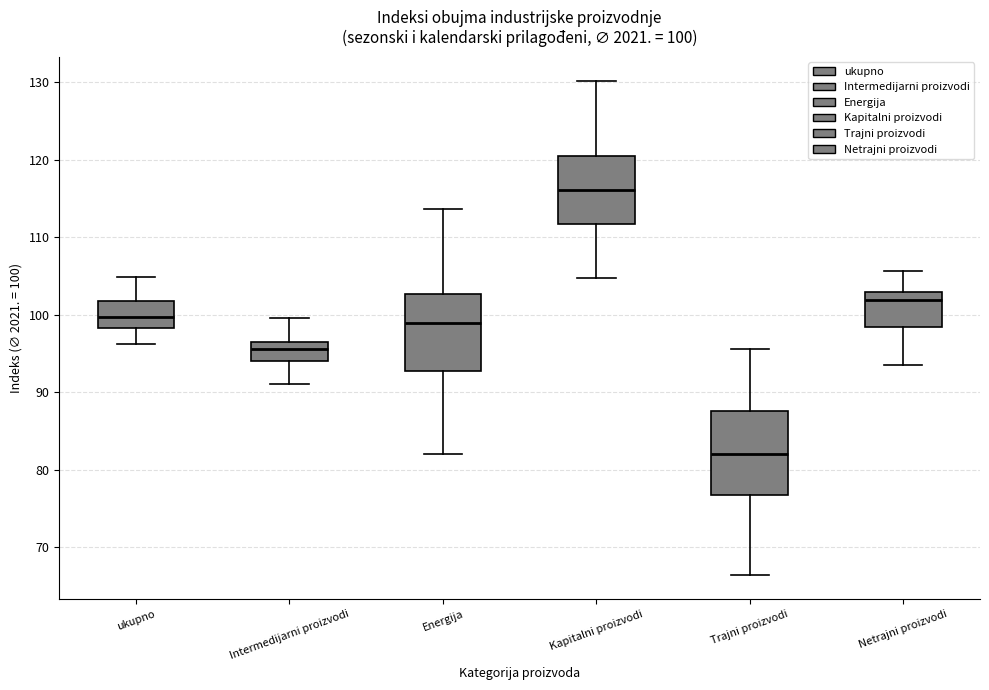

Which box has the lowest median line?

Trajni proizvodi